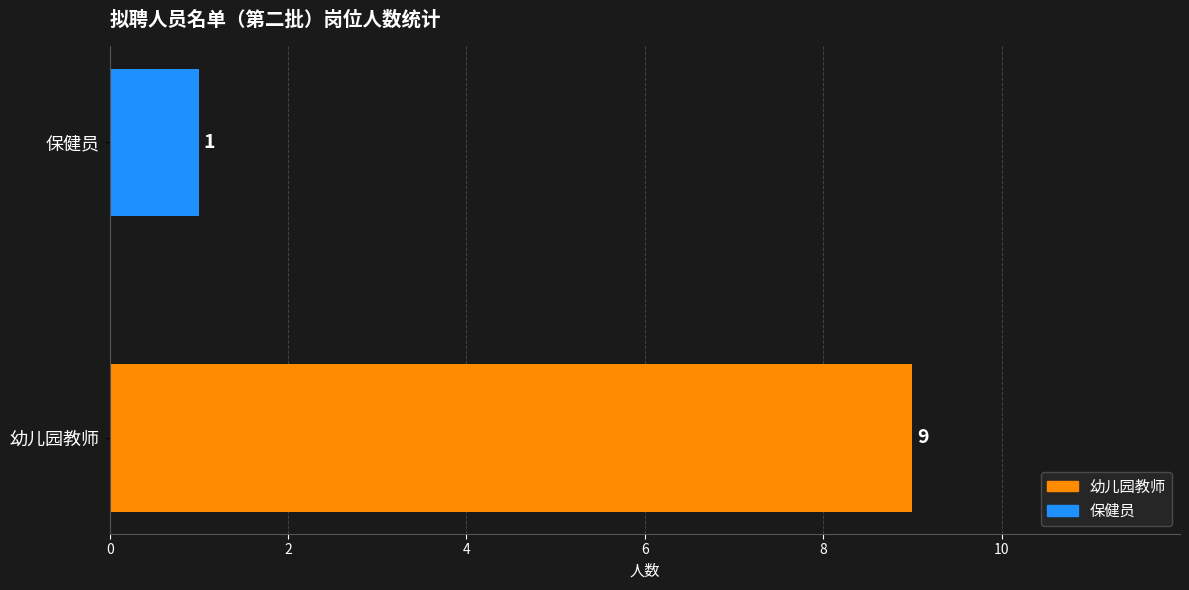

The value at 幼儿园教师 is 9. True or false?

True